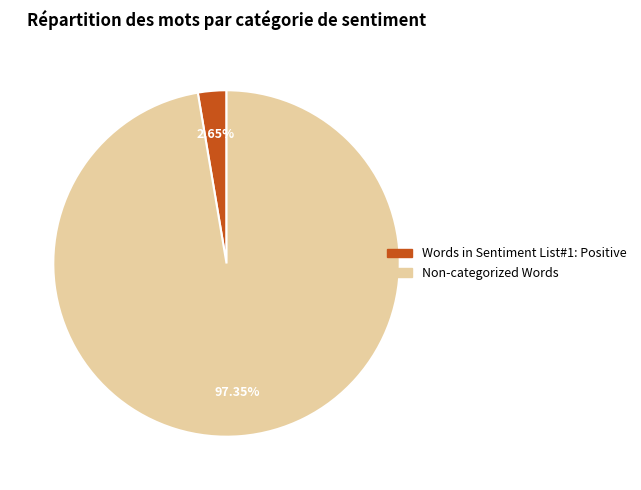

How many slices are in this pie chart?

2